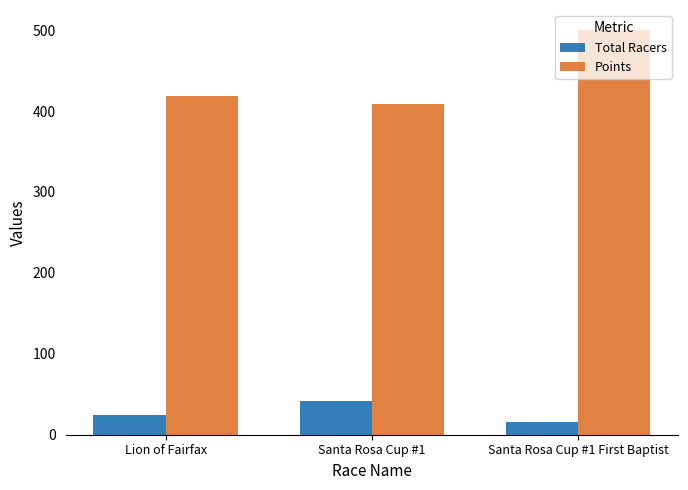

At which label is Total Racers closest to 29?

Lion of Fairfax